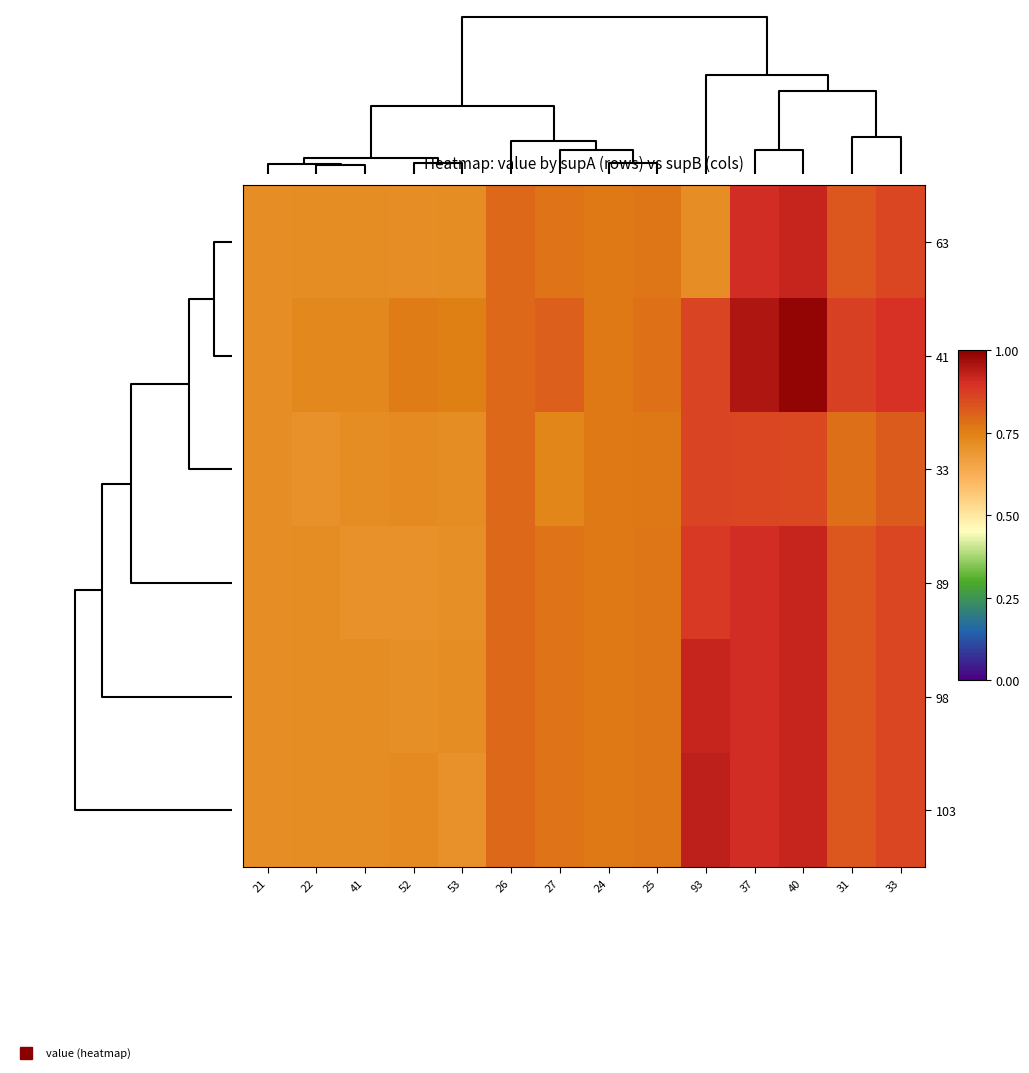

Reading left to right, what are all the values shown in this chart?

63: 21=0.7	22=0.7	41=0.7	52=0.7	53=0.7	26=0.8	27=0.8	24=0.8	25=0.8	93=0.7	37=0.9	40=0.9	31=0.8	33=0.9
41: 21=0.7	22=0.7	41=0.7	52=0.8	53=0.8	26=0.8	27=0.8	24=0.8	25=0.8	93=0.9	37=0.9	40=1.0	31=0.9	33=0.9
33: 21=0.7	22=0.7	41=0.7	52=0.7	53=0.7	26=0.8	27=0.7	24=0.8	25=0.8	93=0.9	37=0.9	40=0.9	31=0.8	33=0.8
89: 21=0.7	22=0.7	41=0.7	52=0.7	53=0.7	26=0.8	27=0.8	24=0.8	25=0.8	93=0.9	37=0.9	40=0.9	31=0.8	33=0.9
98: 21=0.7	22=0.7	41=0.7	52=0.7	53=0.7	26=0.8	27=0.8	24=0.8	25=0.8	93=0.9	37=0.9	40=0.9	31=0.8	33=0.9
103: 21=0.7	22=0.7	41=0.7	52=0.7	53=0.7	26=0.8	27=0.8	24=0.8	25=0.8	93=0.9	37=0.9	40=0.9	31=0.8	33=0.9